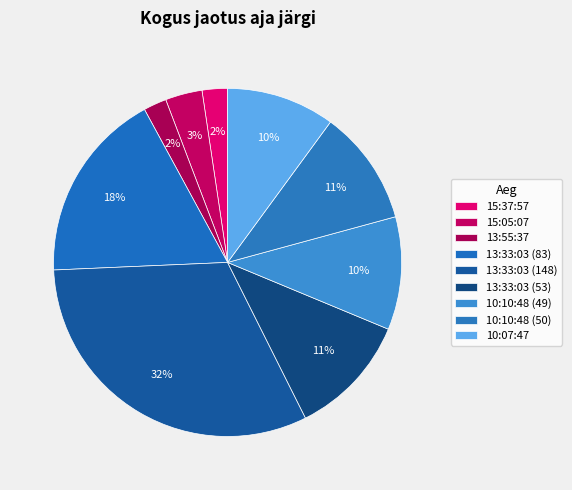

What portion of the pie excludes 13:33:03 (53)?

88.7%